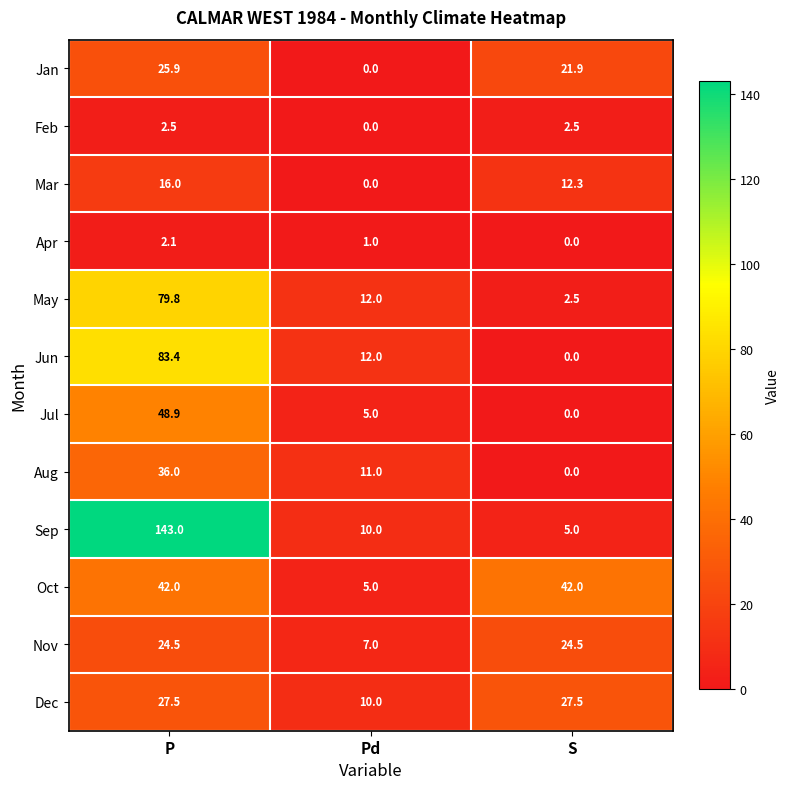

Rank the series by their maximum value, from lowest to highest.

Apr, Feb, Mar, Nov, Jan, Dec, Aug, Oct, Jul, May, Jun, Sep